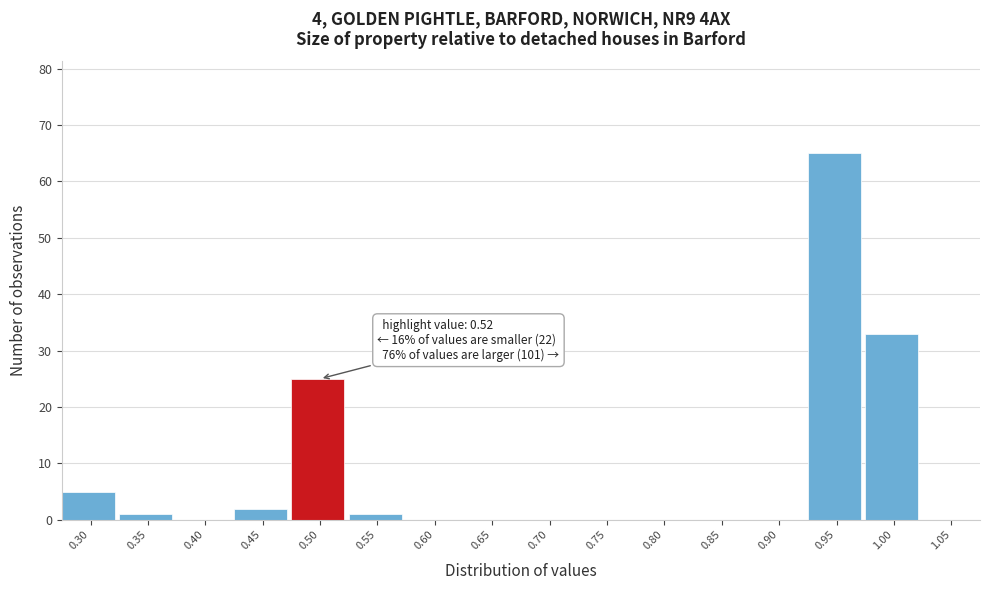

Reading right to left, transcribe all the data shown in this chart.

1.05=0	1.00=33	0.95=65	0.90=0	0.85=0	0.80=0	0.75=0	0.70=0	0.65=0	0.60=0	0.55=1	0.50=25	0.45=2	0.40=0	0.35=1	0.30=5